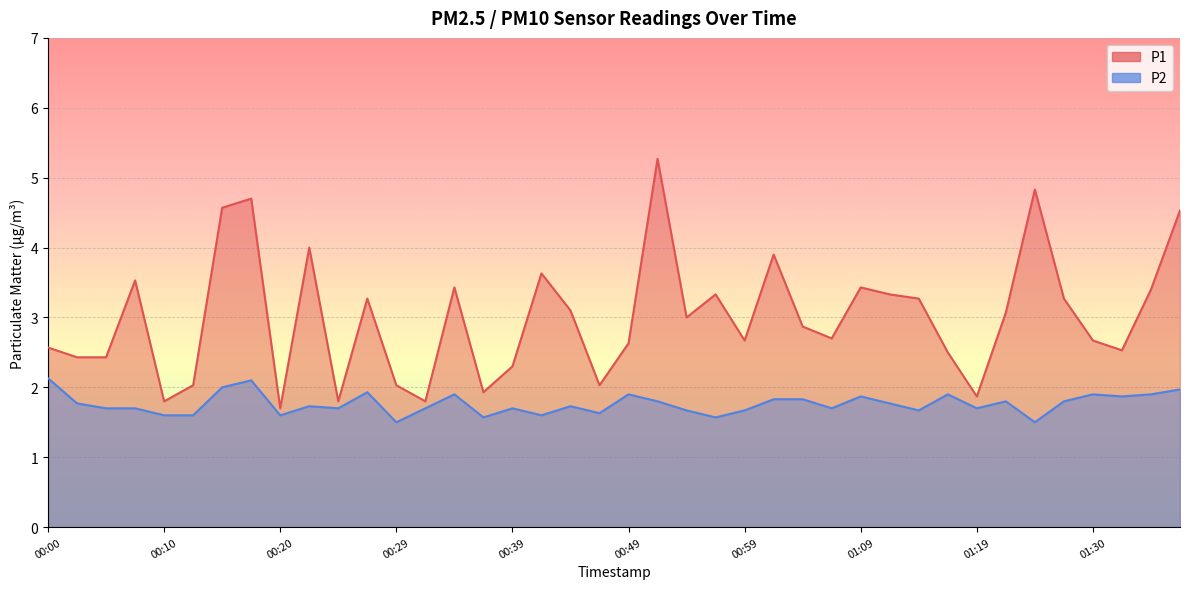

Reading left to right, extract all data points from this chart.

P1: 2.6	2.4	2.4	3.5	1.8	2.0	4.6	4.7	1.7	4.0	1.8	3.3	2.0	1.8	3.4	1.9	2.3	3.6	3.1	2.0	2.6	5.3	3.0	3.3	2.7	3.9	2.9	2.7	3.4	3.3	3.3	2.5	1.9	3.1	4.8	3.3	2.7	2.5	3.4	4.5
P2: 2.1	1.8	1.7	1.7	1.6	1.6	2.0	2.1	1.6	1.7	1.7	1.9	1.5	1.7	1.9	1.6	1.7	1.6	1.7	1.6	1.9	1.8	1.7	1.6	1.7	1.8	1.8	1.7	1.9	1.8	1.7	1.9	1.7	1.8	1.5	1.8	1.9	1.9	1.9	2.0